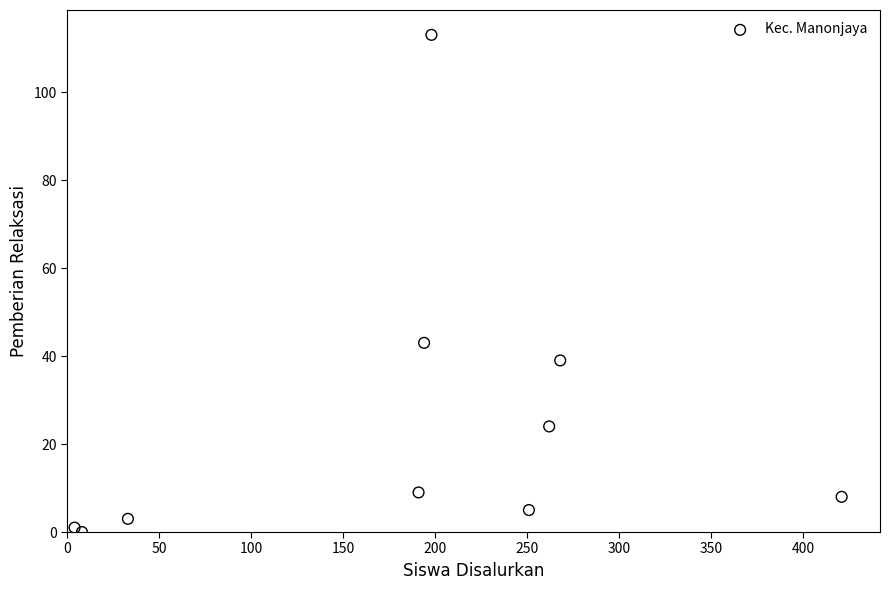

What Y value in the scatter plot is closest to 56?

43